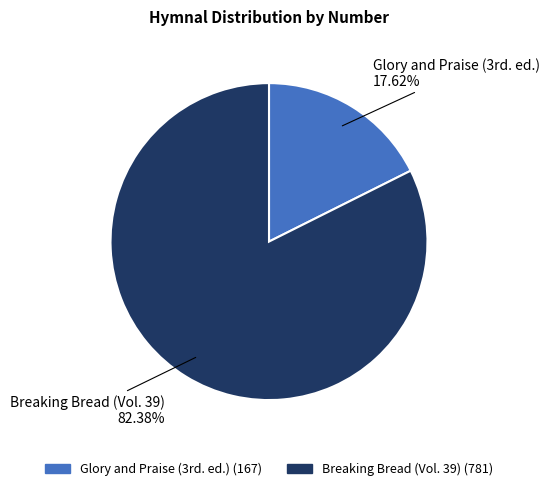

What percentage is the Breaking Bread (Vol. 39) slice, to the nearest percent?

82%